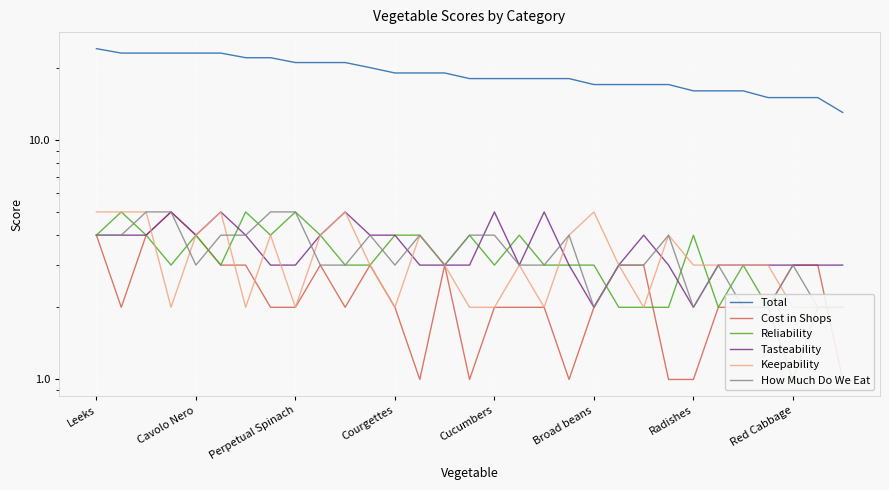

At how many categories does at least one series exceed 22?

6